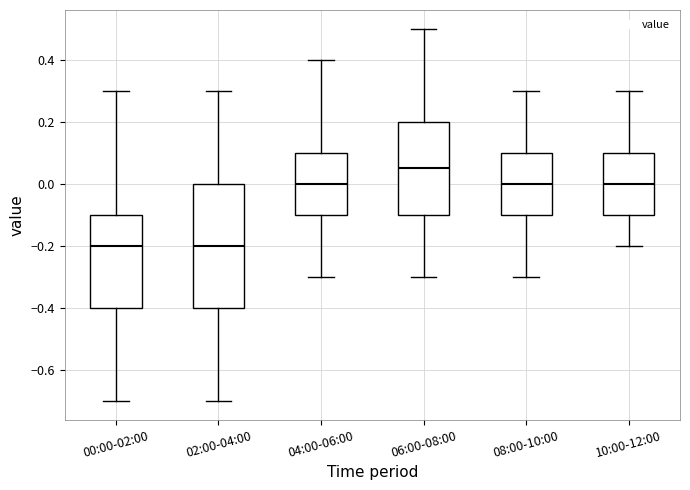

Which box has the highest median line?

06:00-08:00